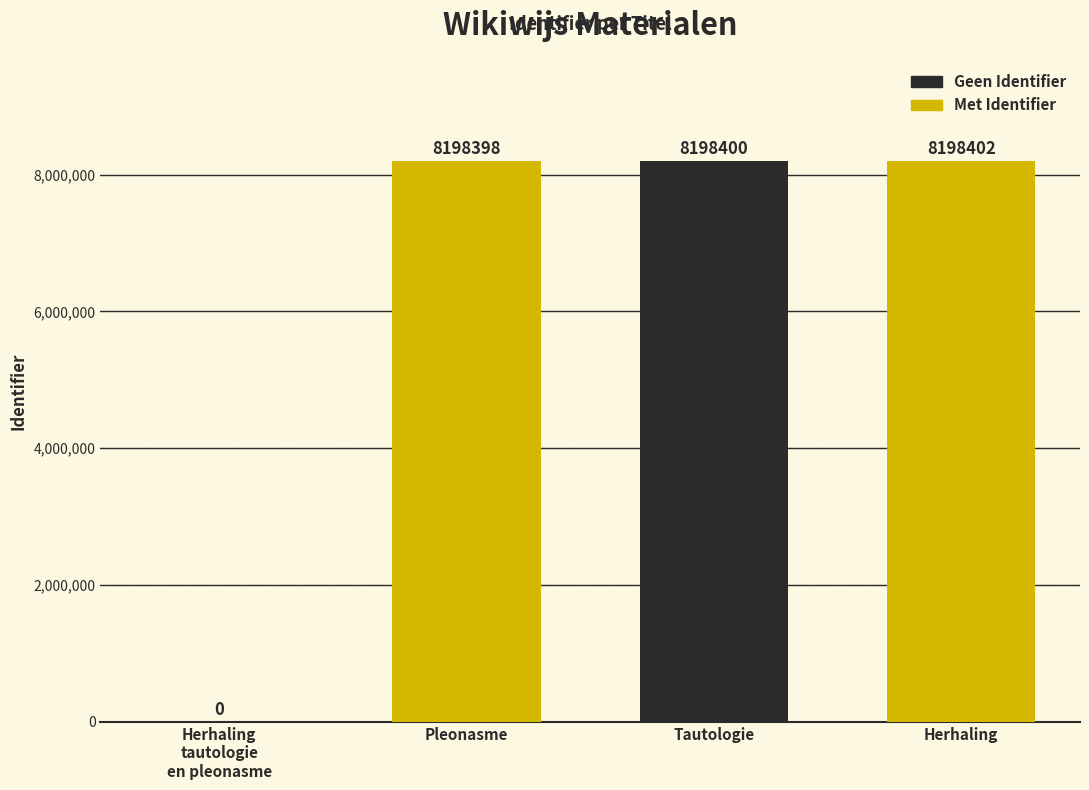

Between Pleonasme and Tautologie, which is larger?

Tautologie